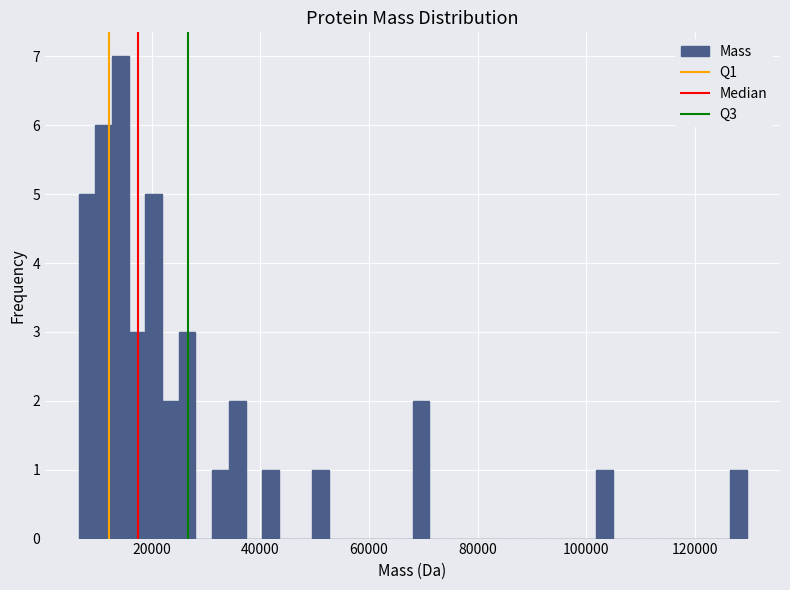

Around what value on the x-axis is the tallest bar? Give the approximate position of its centre, as read against the axis.

14000